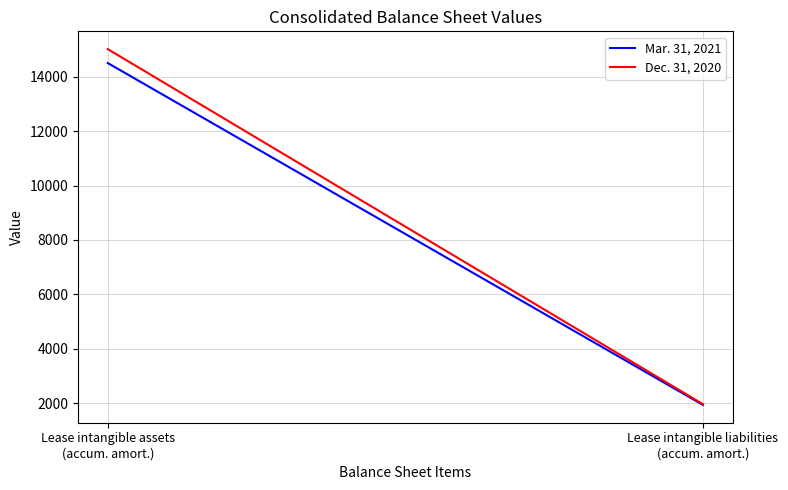

Which has a higher value, Lease intangible liabilities
(accum. amort.) or Lease intangible assets
(accum. amort.)?

Lease intangible assets
(accum. amort.)